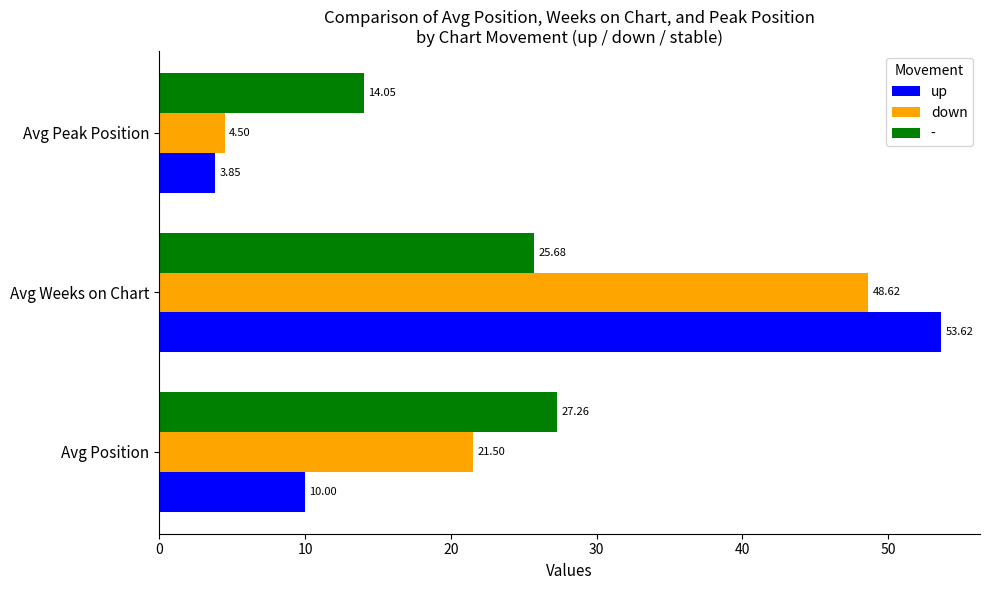

What is the sum of all up values?

67.5